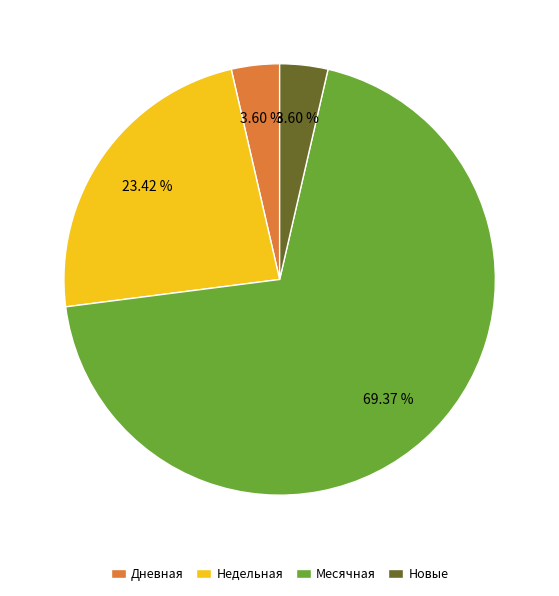

Between Недельная and Дневная, which is larger?

Недельная